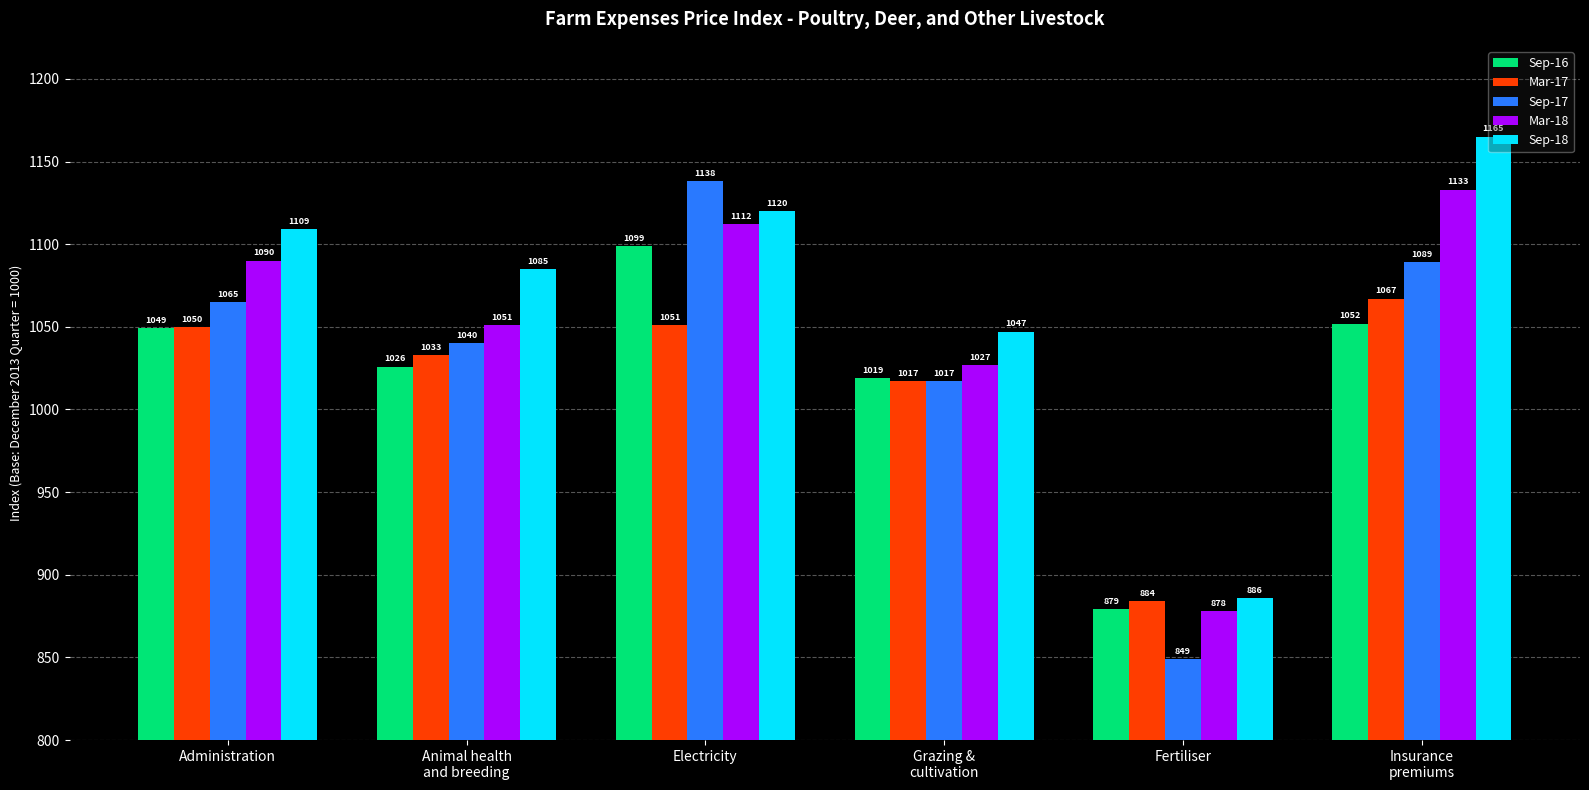

At how many categories does at least one series exceed 1160?

1